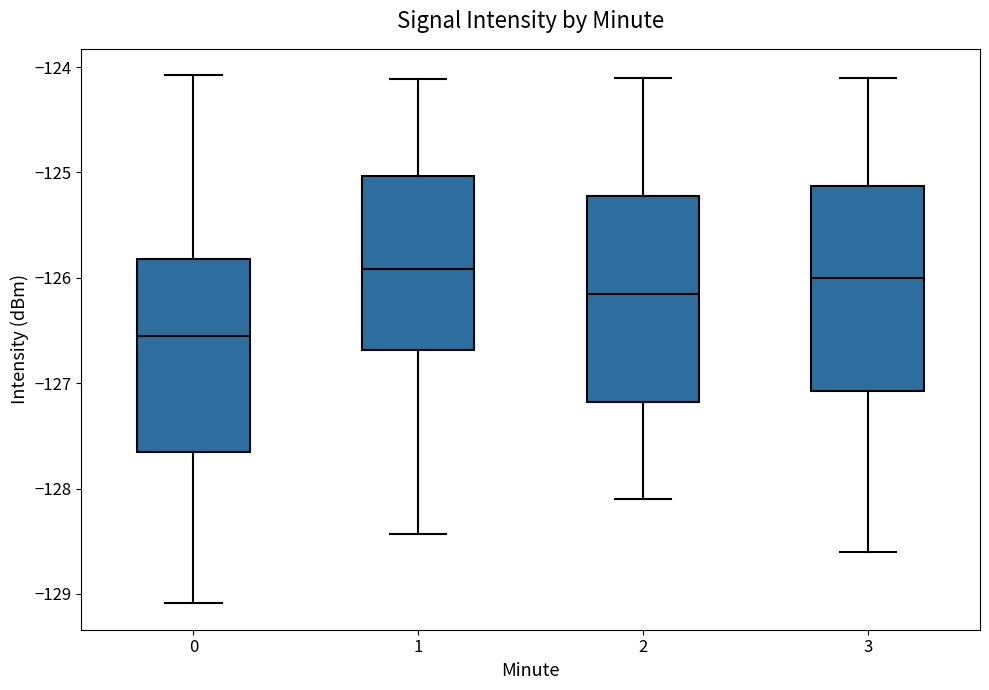

Where is the upper edge of the box at x = 1 on the y-axis? The values are not printed on the chart, so give them approximately, as read against the axis.

-125.0